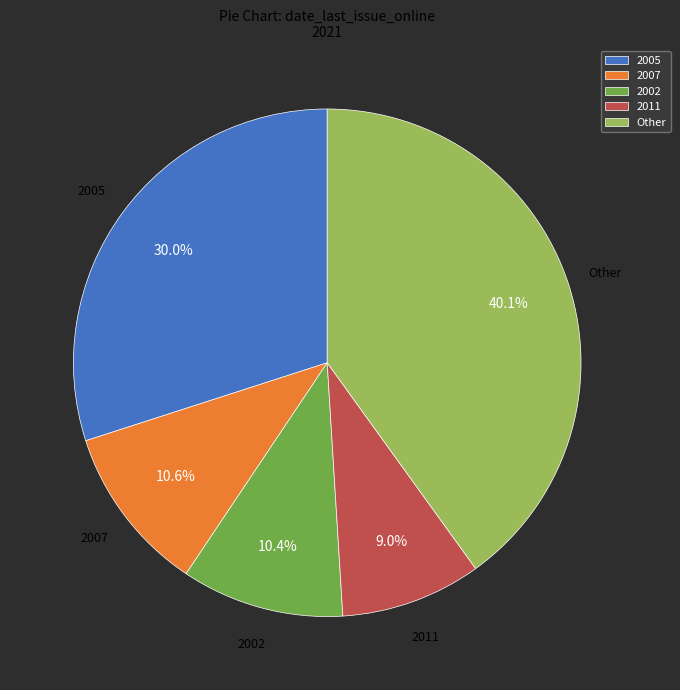

How many slices are in this pie chart?

5